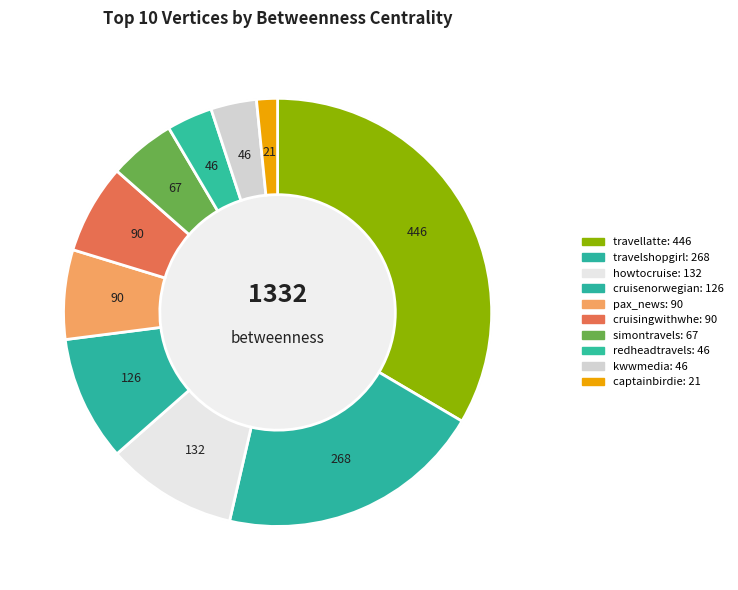

Does any single category account for the majority?

No